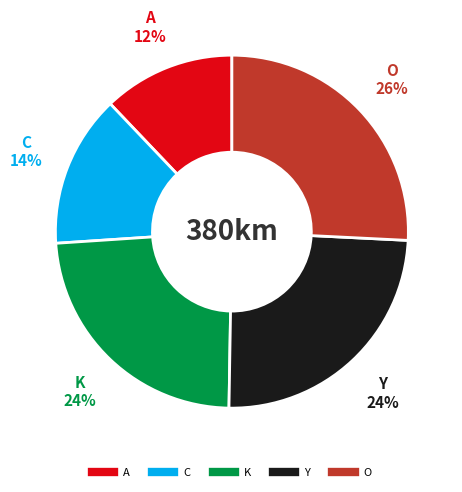

Combined, do Y and K account for over 50%?

No